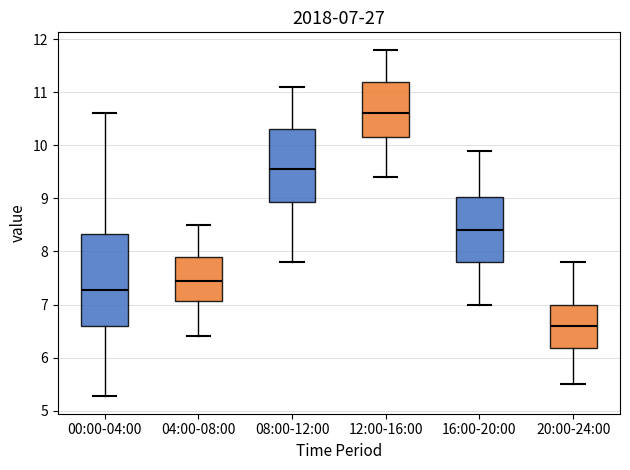

Which box is the tallest, from its lower edge to its upper edge?

00:00-04:00